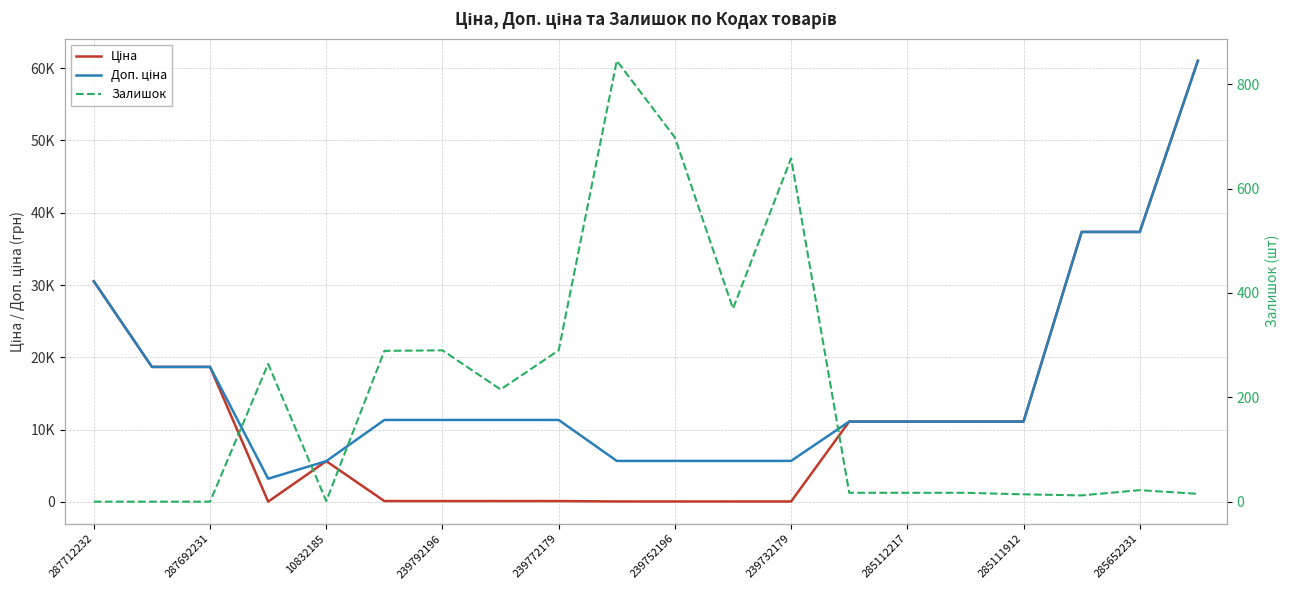

Between 10832185 and 239792196, which is larger?

10832185